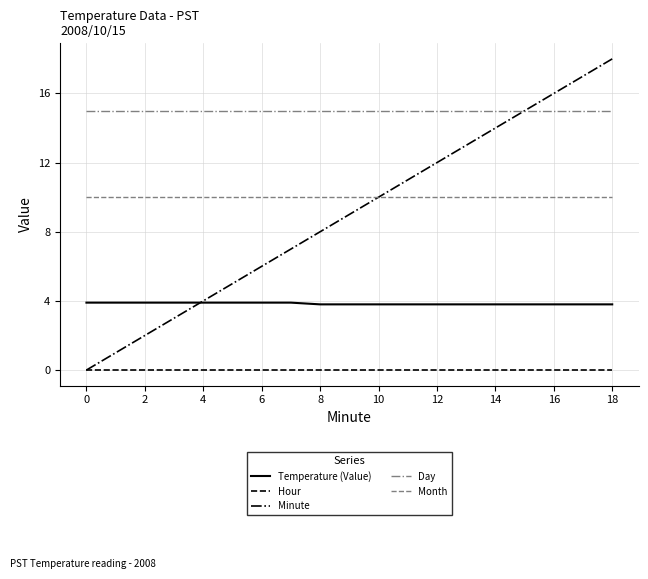

What are all the series names shown in the legend?

Temperature (Value), Hour, Minute, Day, Month